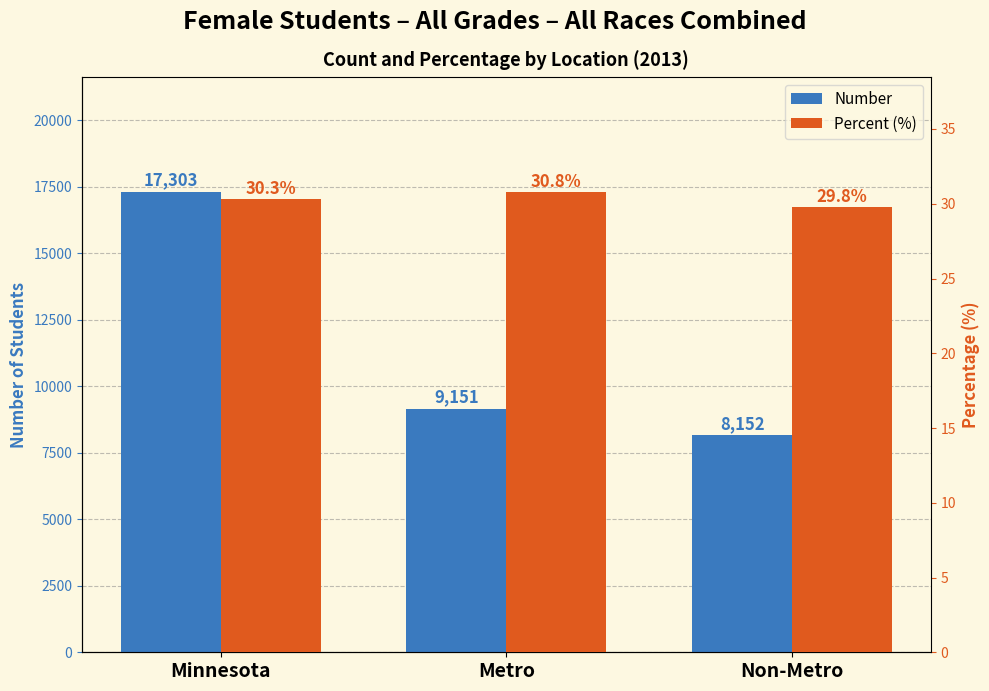

At which label is Percent (%) closest to 30?

Non-Metro